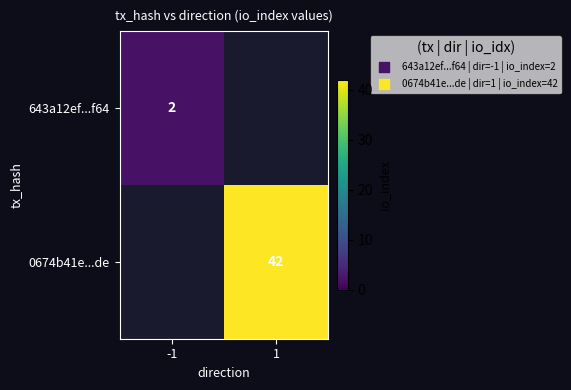

Is it true that 0674b41e...de equals 42 at 1?

True